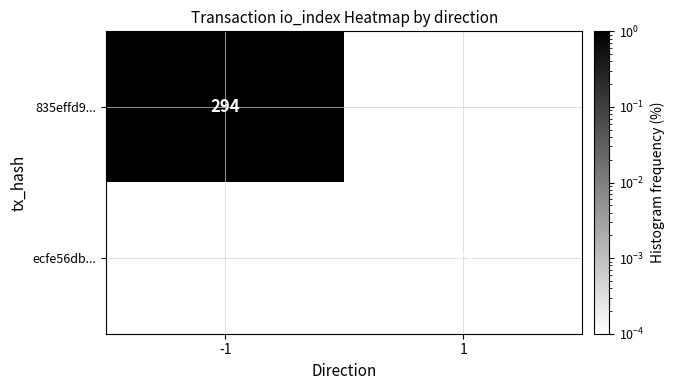

At which category does the chart reach its peak across all series?

-1